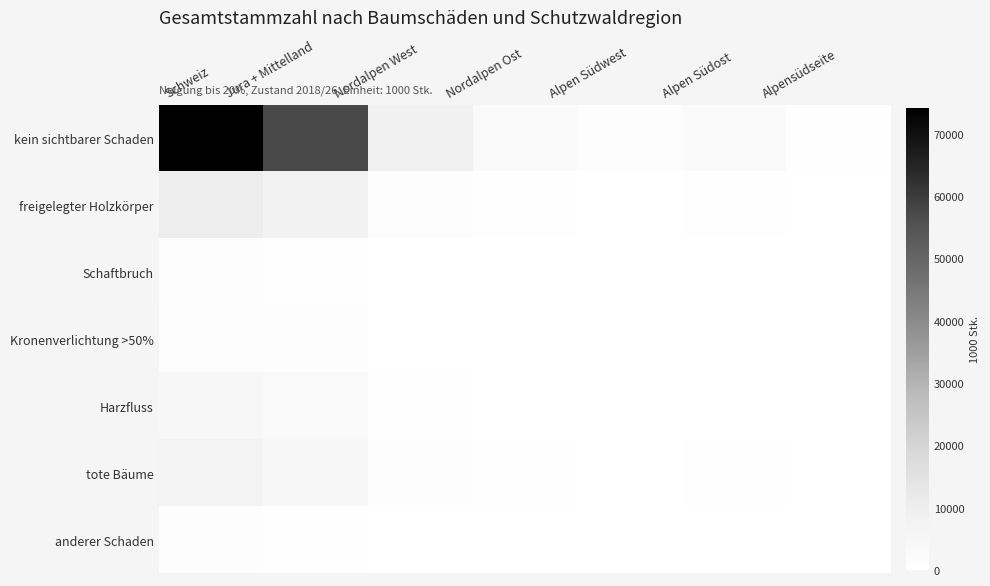

How many series are shown in this chart?

7